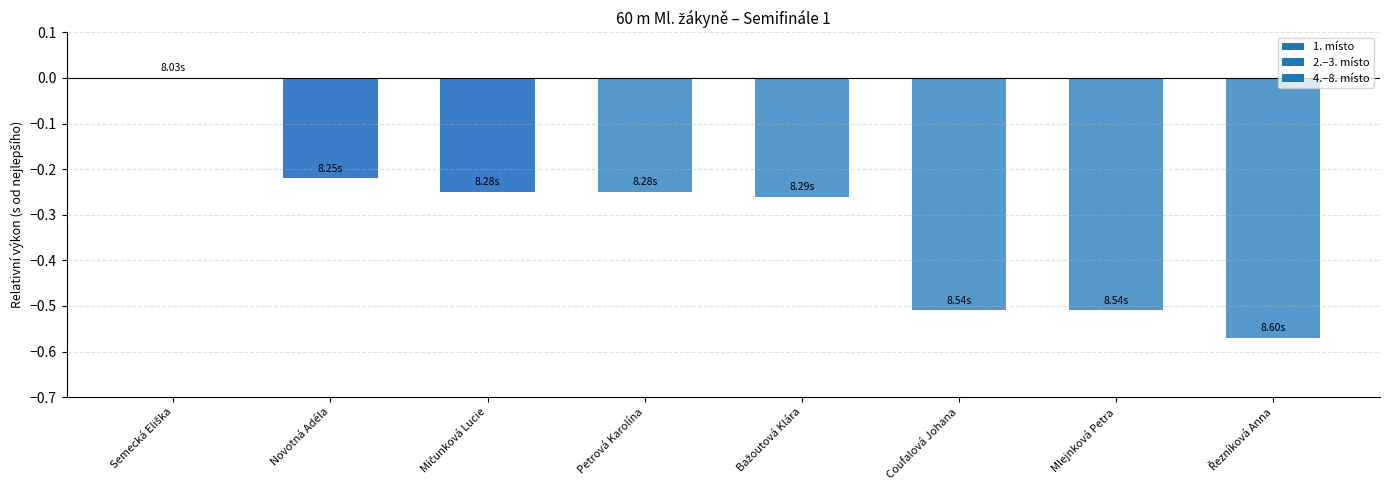

How many data points does each series have?

8